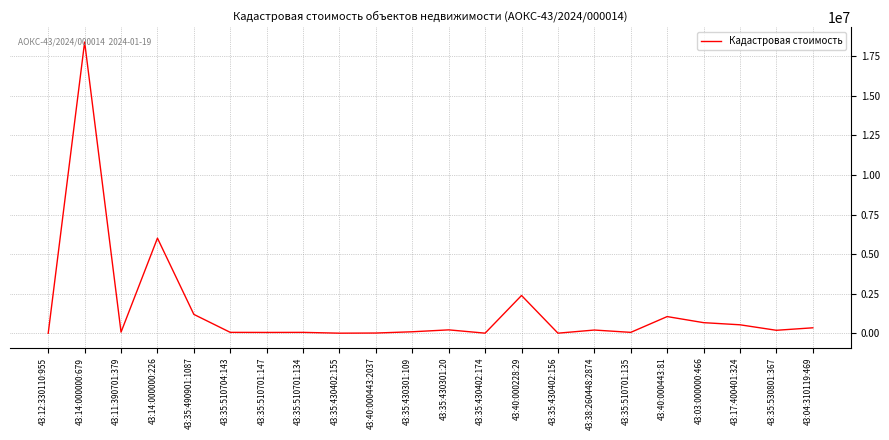

What is the minimum value shown in the chart?

2615.2